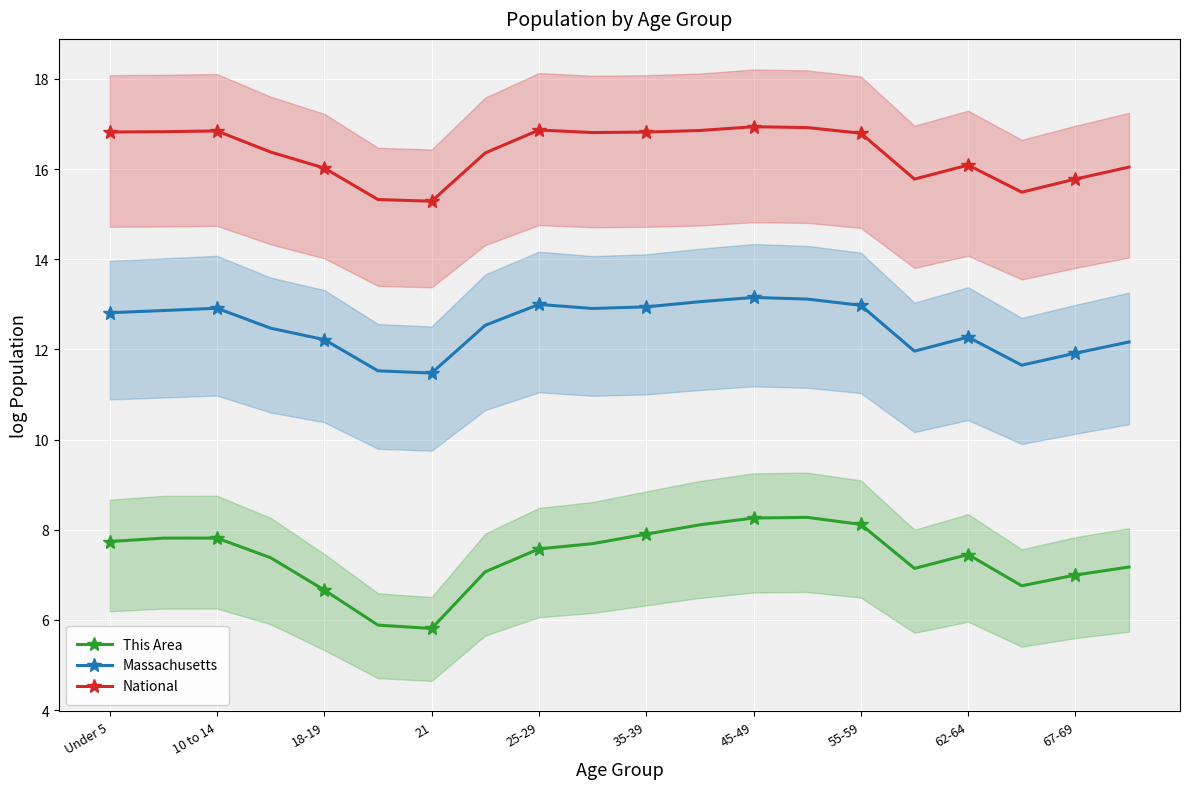

True or false: National and This Area cross at least once.

False